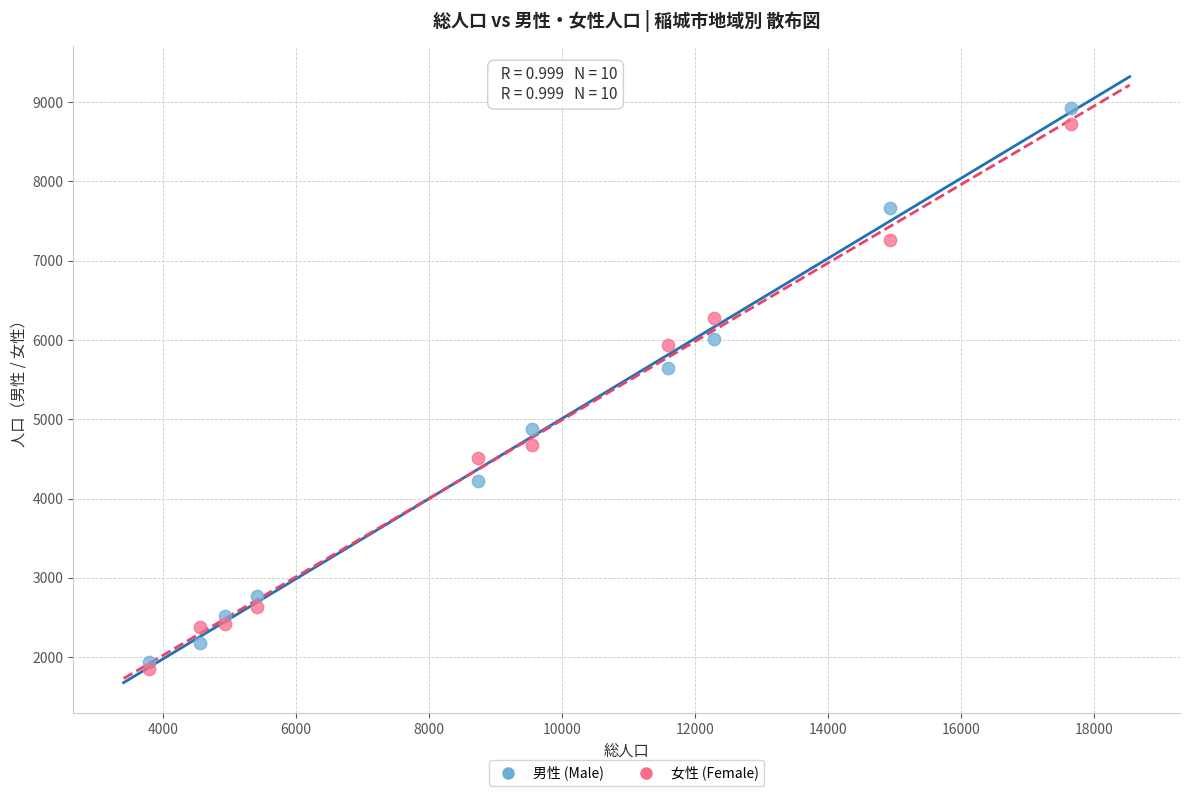

Across all data points, what is the range of Y values (max minus min)?

7077